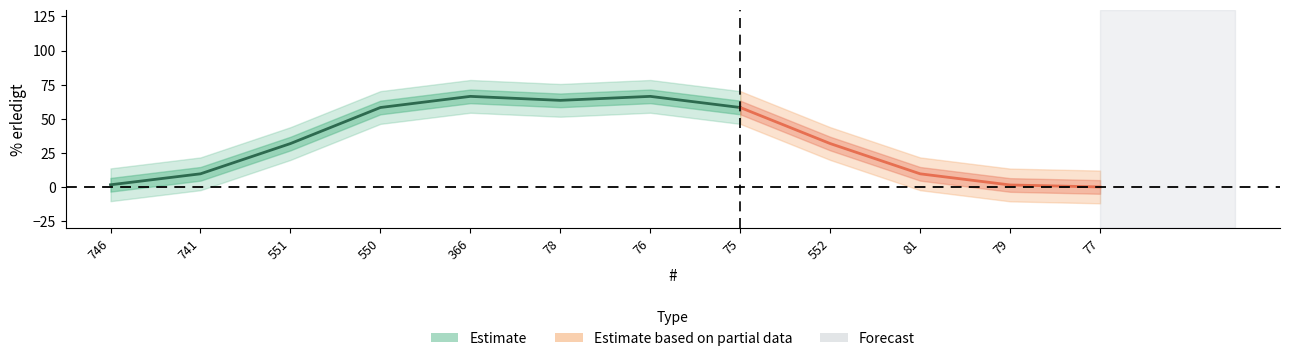

What is the average value?

33